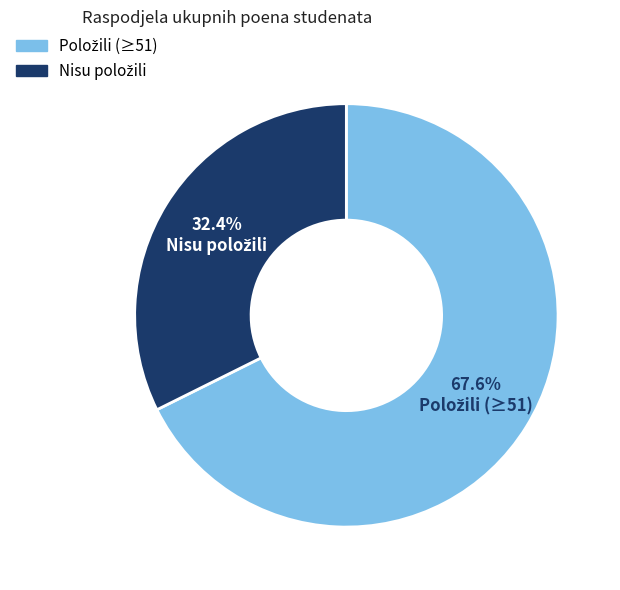

Is there a majority slice in this chart?

Yes